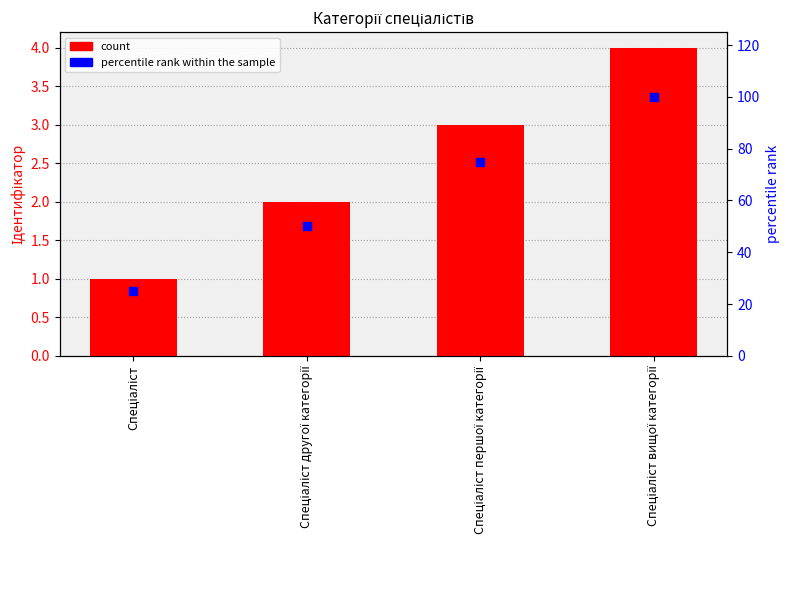

What is the total value across all series at Спеціаліст першої категорії?

78